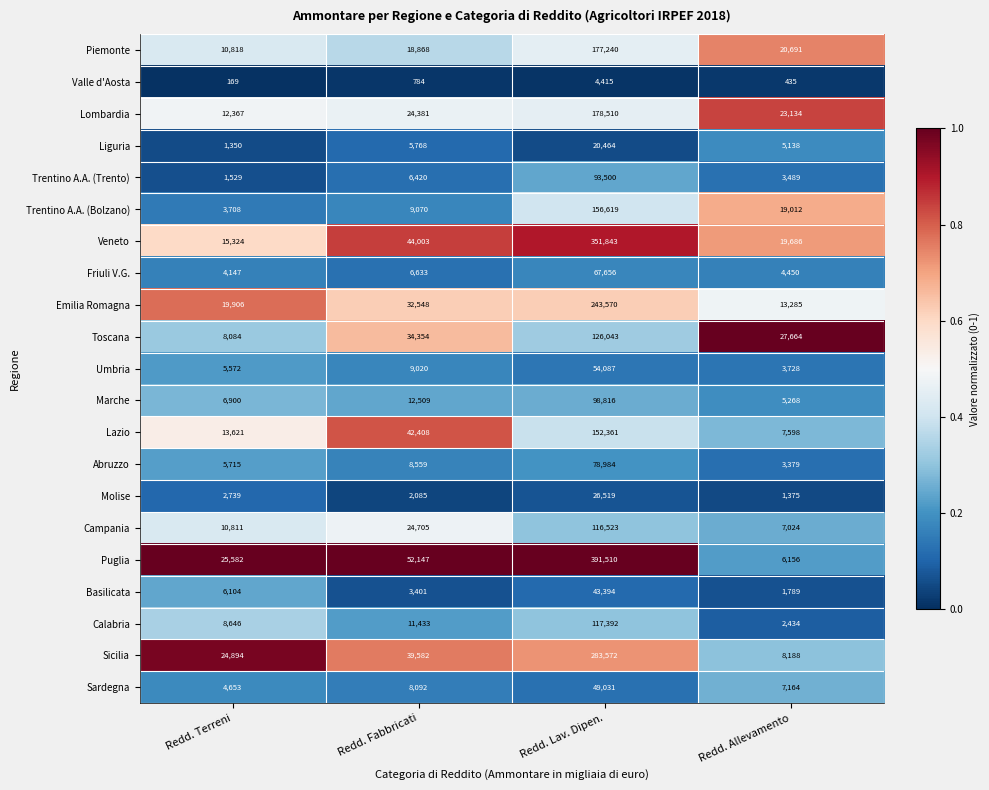

What is the average value of the Emilia Romagna series?

77327